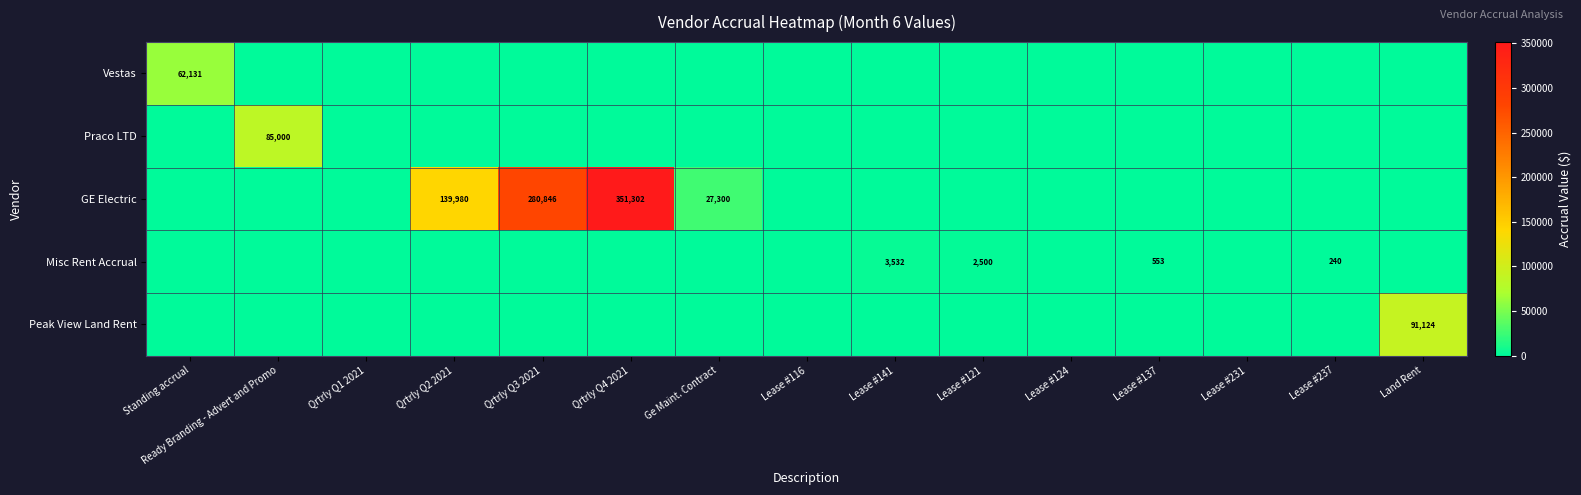

True or false: Praco LTD has a value of 45857 at Ready Branding - Advert and Promo.

False